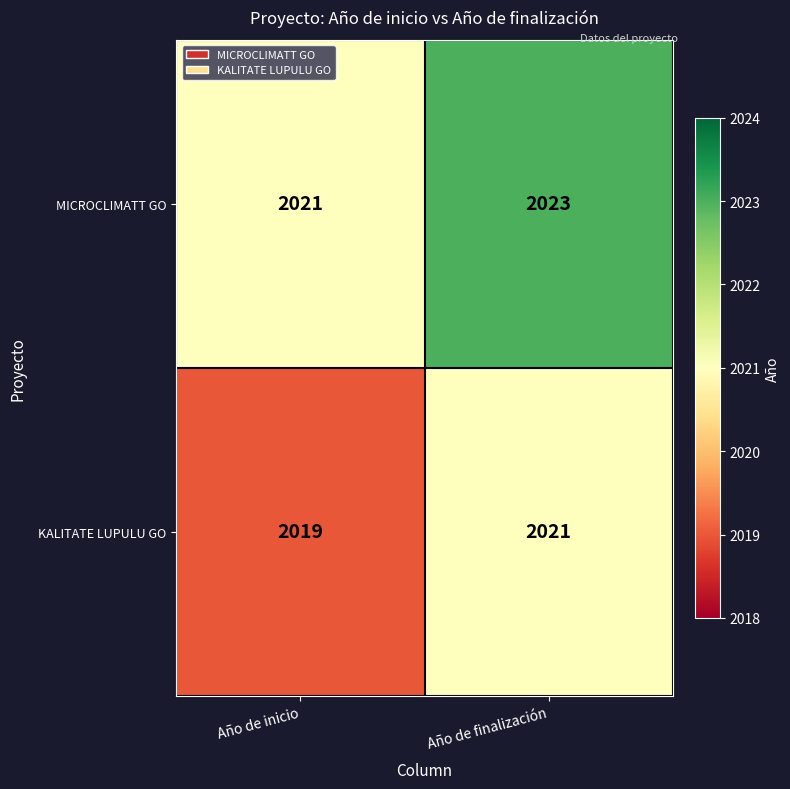

Read the MICROCLIMATT GO value at Año de finalización.

2023